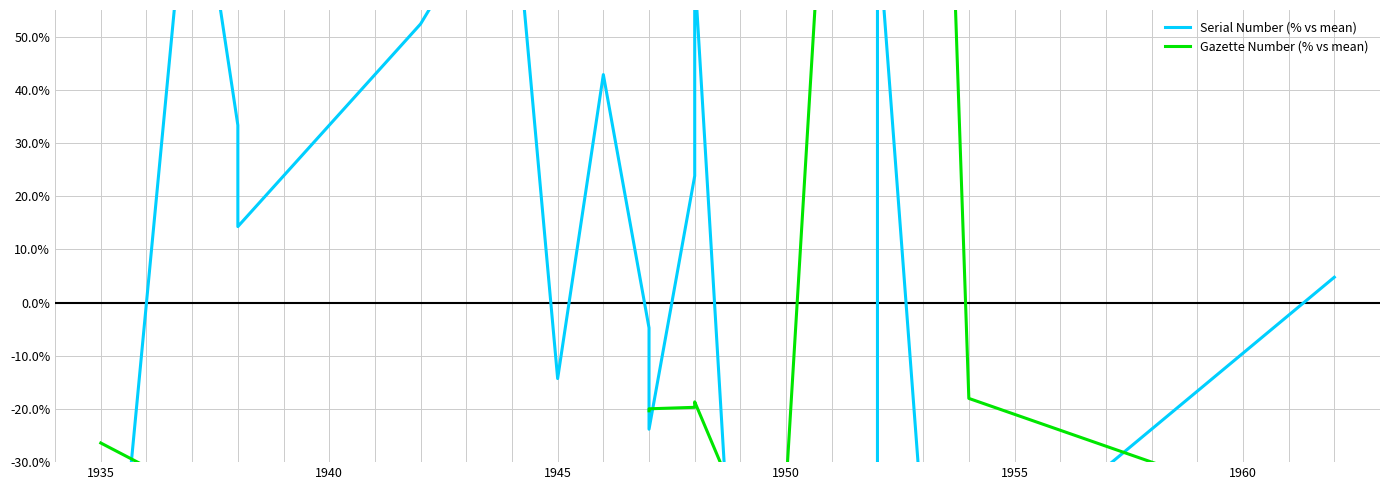

What is the spread (max minus min) of values at 1945?

0.2